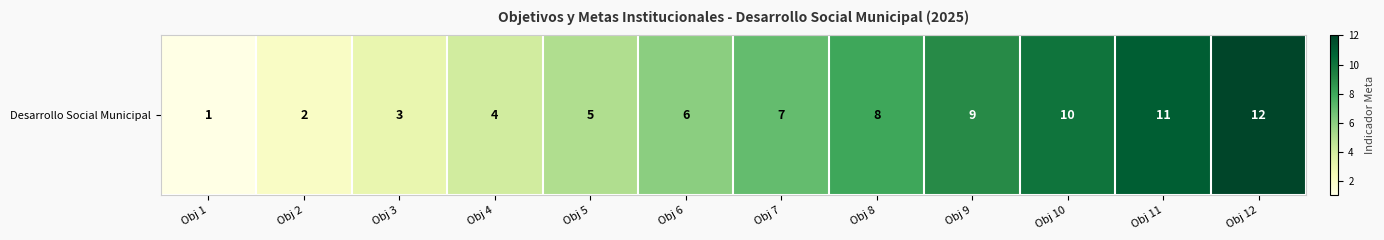

What is the change in value from Obj 2 to Obj 10?

+8